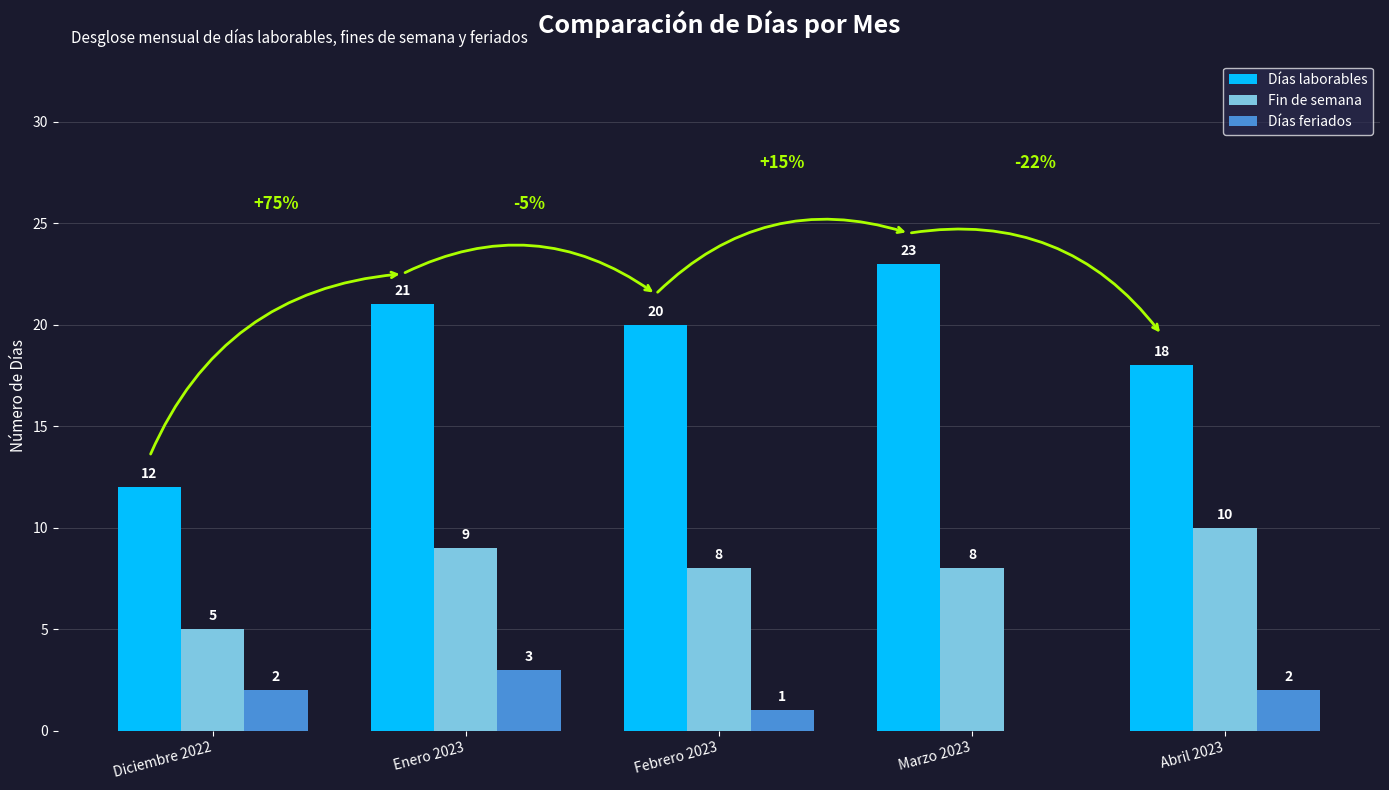

The Días laborables series shows 9 at Abril 2023. True or false?

False